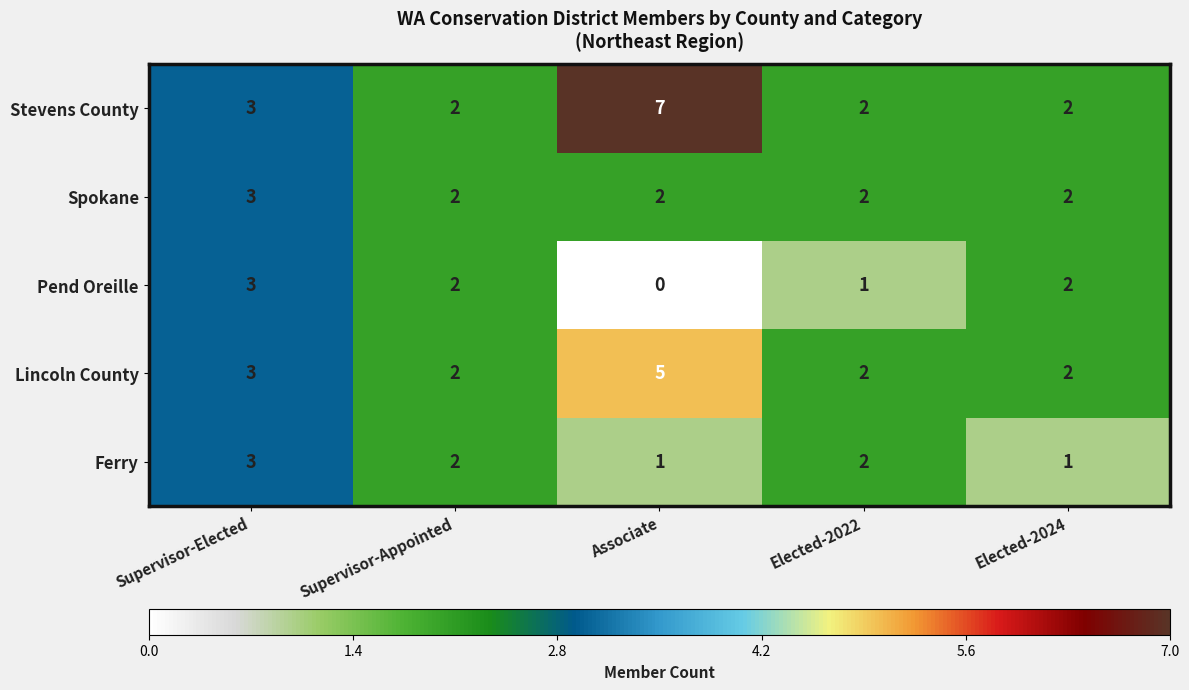

Between Supervisor-Elected and Elected-2024, which series saw the biggest shift?

Ferry